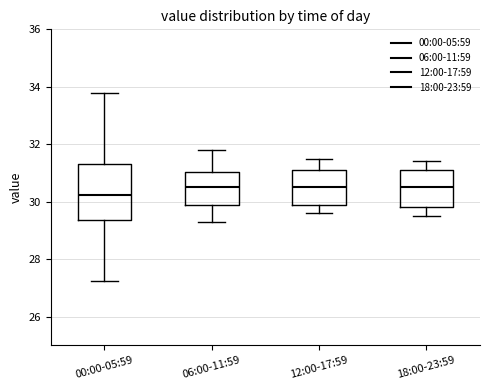

Reading left to right, transcribe this box plot: for each box, give where its median line is, the range the box spans, and where its two whiskers end, as read against the y-axis. The values are not printed on the chart, so give them approximately, as read against the axis.

00:00-05:59: median 30.2, box 29.4 to 31.4, whiskers 27.2 to 33.8
06:00-11:59: median 30.6, box 29.8 to 31.0, whiskers 29.4 to 31.8
12:00-17:59: median 30.6, box 29.8 to 31.2, whiskers 29.6 to 31.6
18:00-23:59: median 30.6, box 29.8 to 31.2, whiskers 29.6 to 31.4